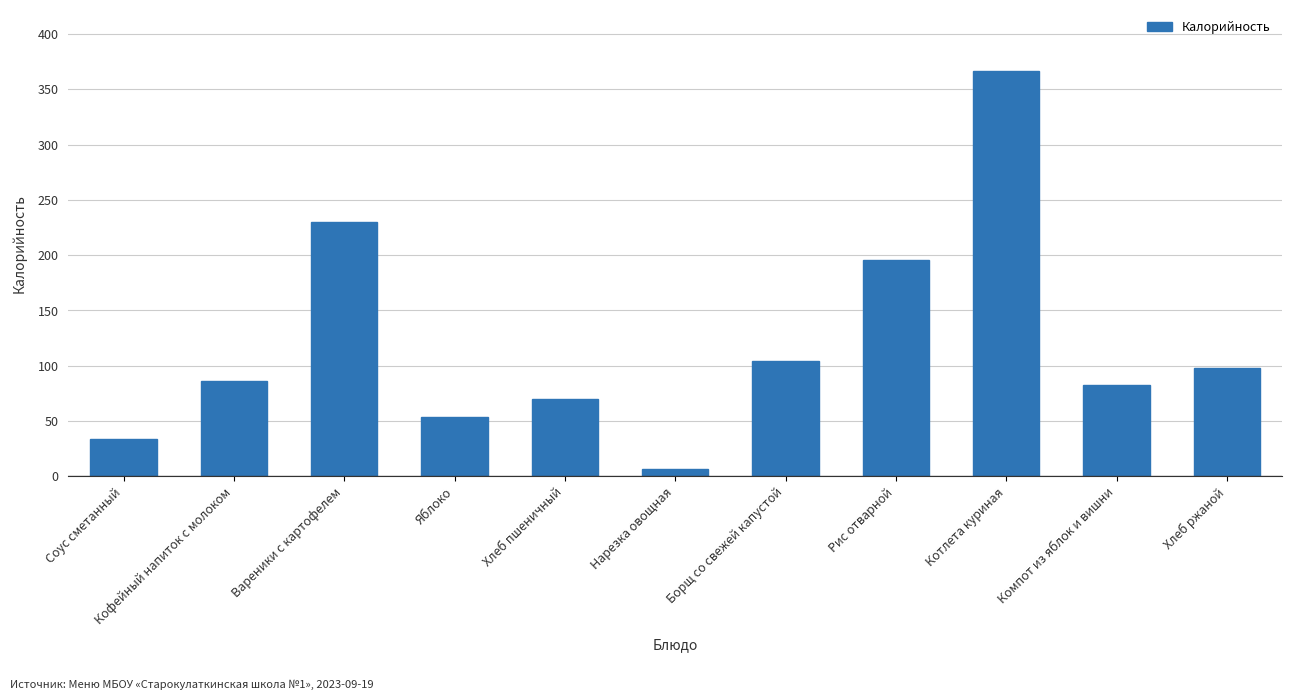

Which category has the highest value across all series?

Котлета куриная